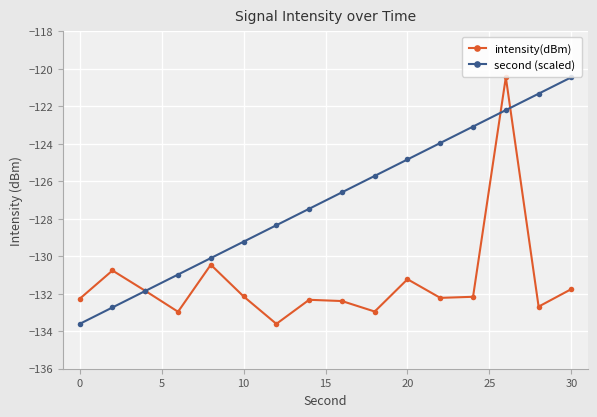

True or false: intensity(dBm) has more than 0 points higher than both neighbors.

True